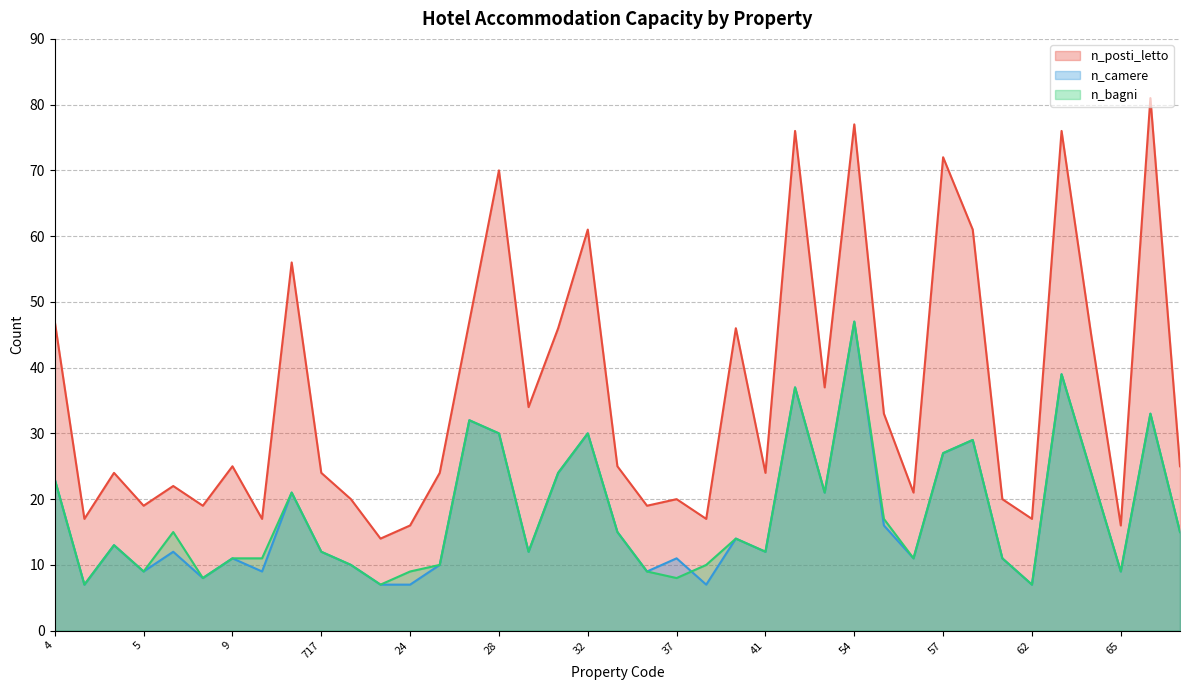

What is the smallest value displayed?

7